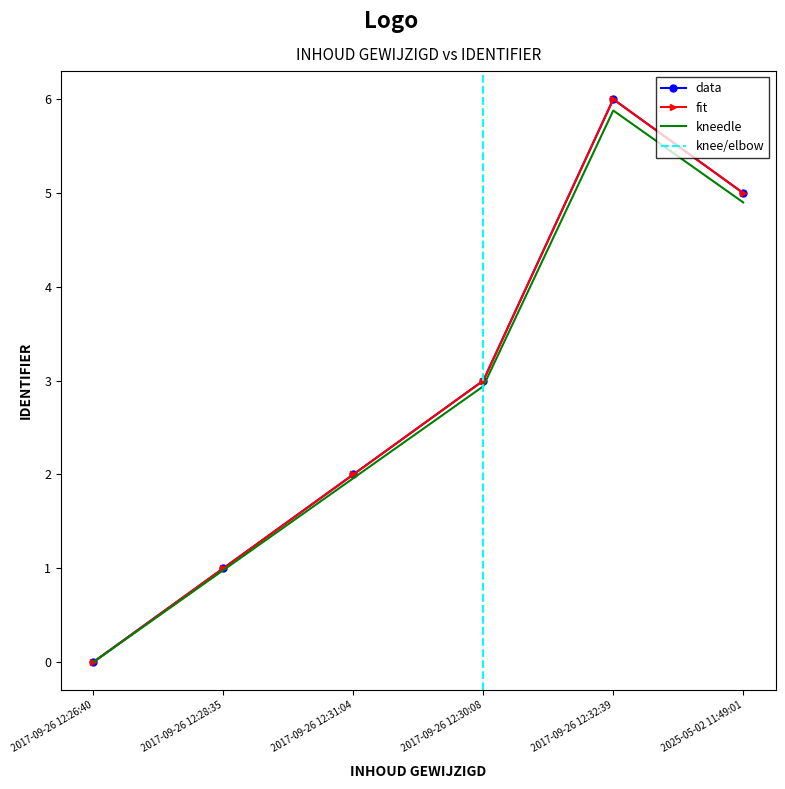

Count the values in the range 1 to 5.

4